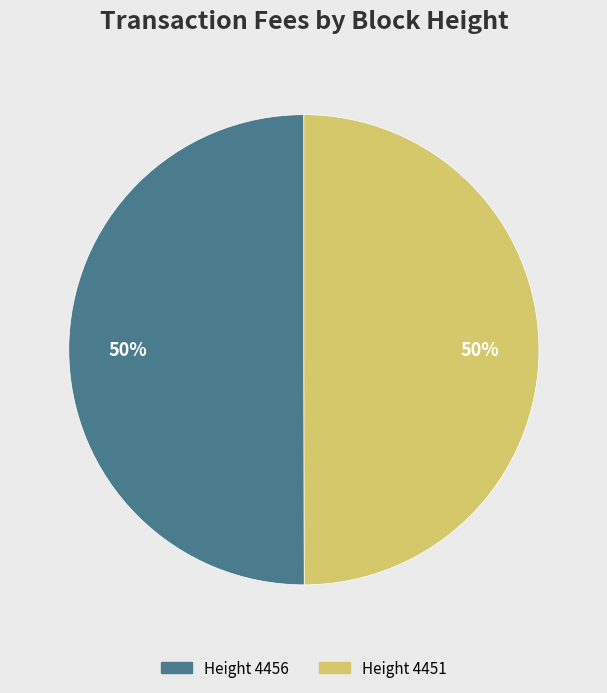

Combined, do Height 4456 and Height 4451 account for over 50%?

Yes